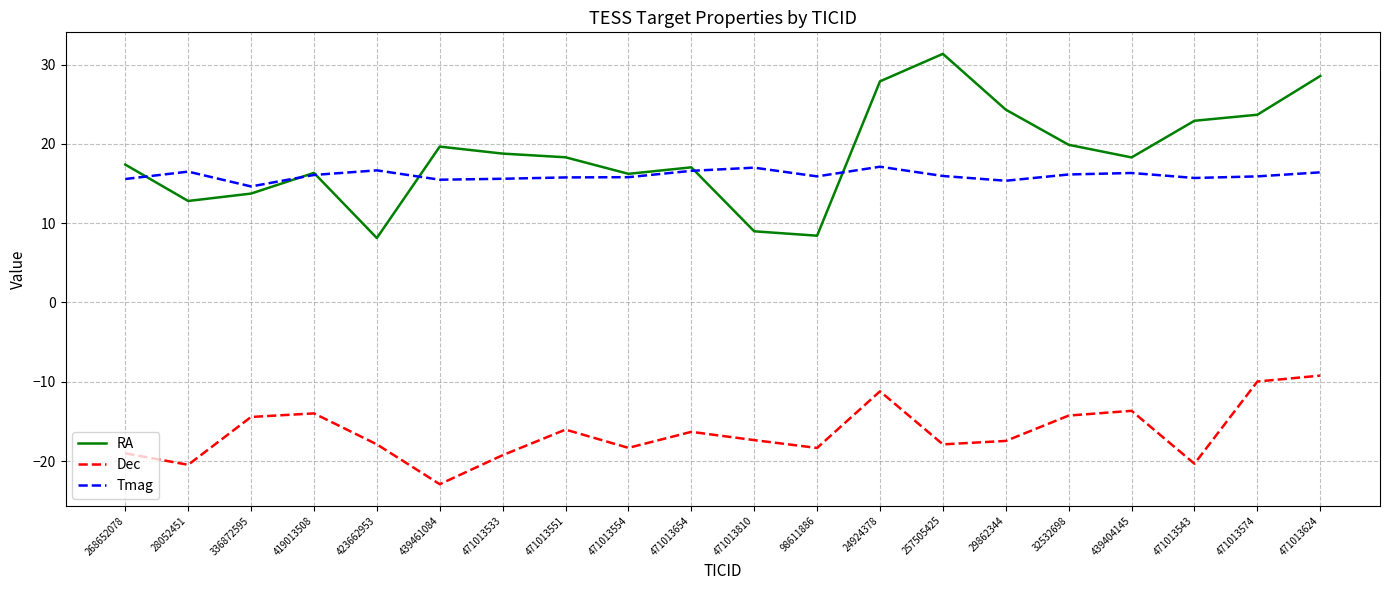

How many lines are shown in the chart?

3